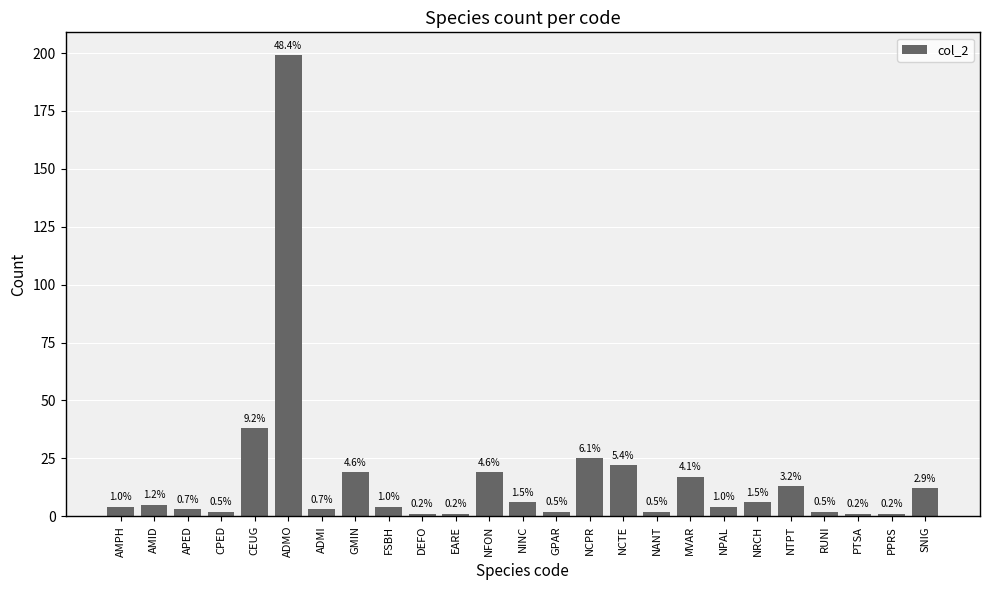

Reading right to left, what are all the values shown in this chart?

12	1	1	2	13	6	4	17	2	22	25	2	6	19	1	1	4	19	3	199	38	2	3	5	4